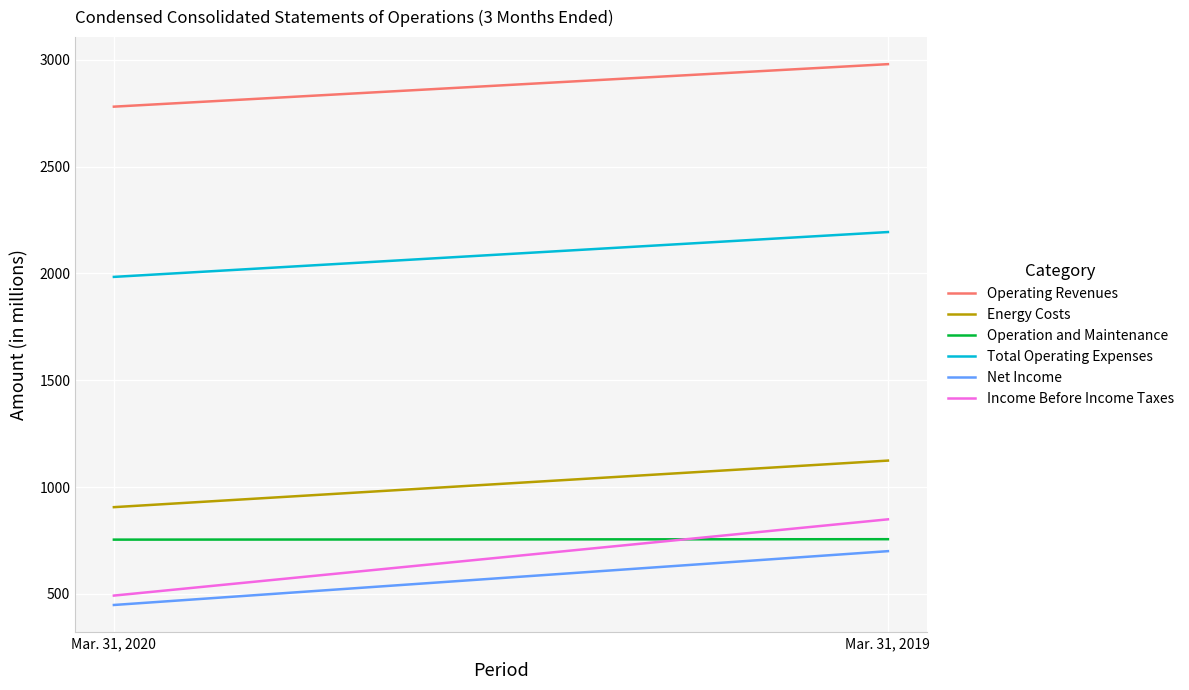

Which series has the widest spread of values?

Income Before Income Taxes